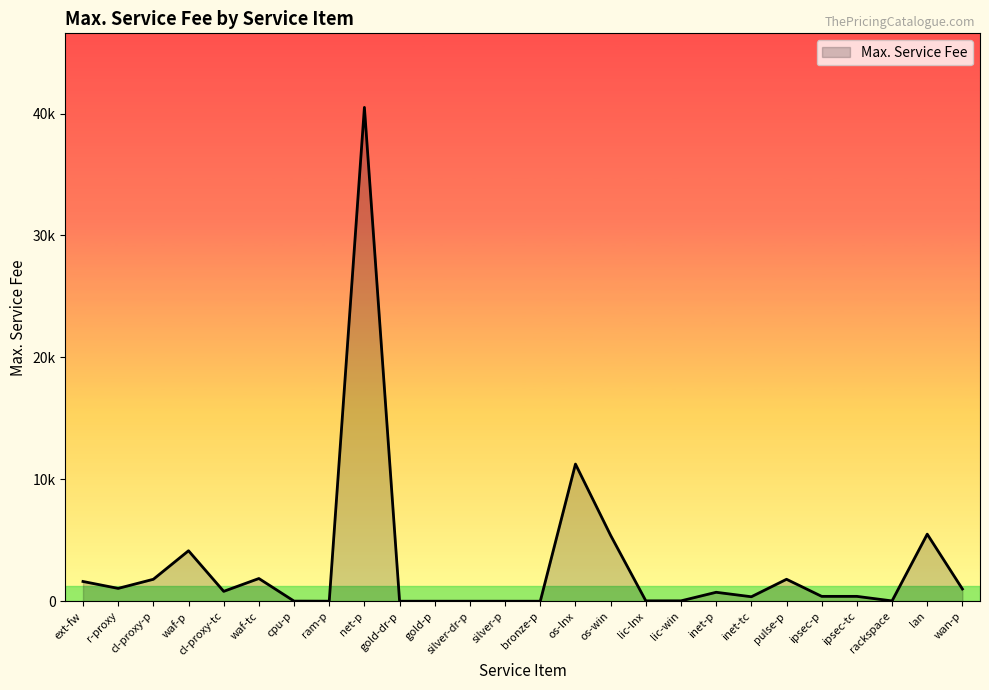

What is the greatest value displayed?

40500.0